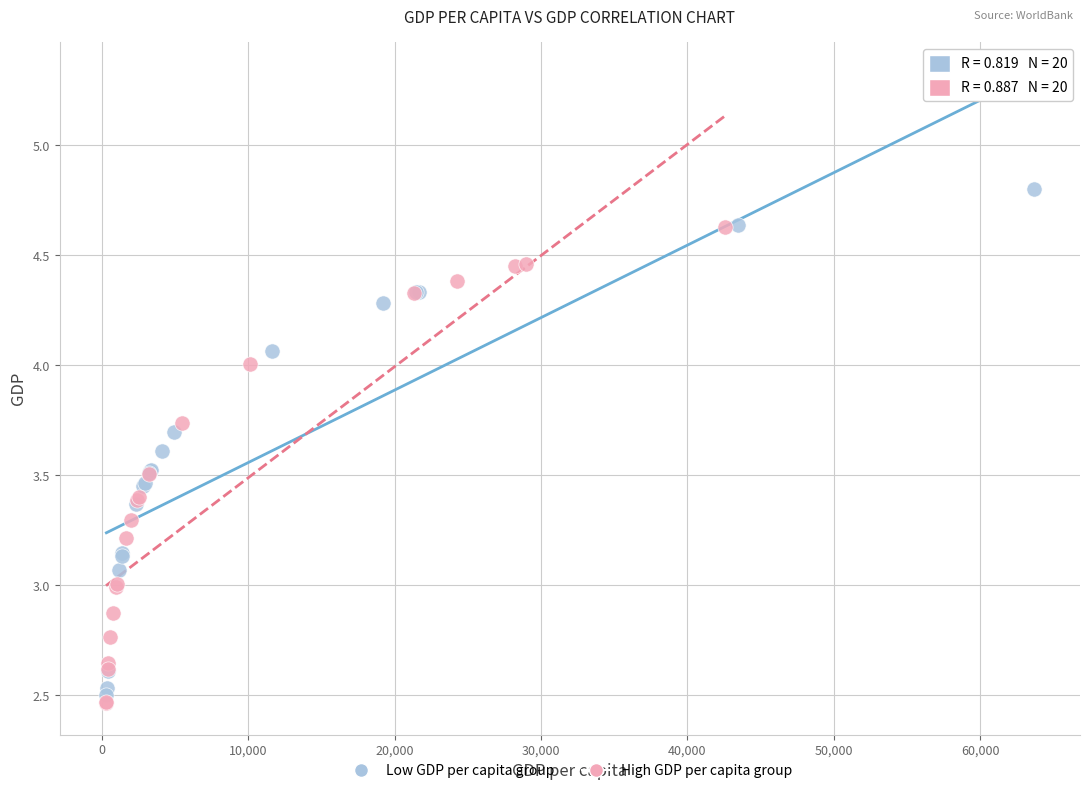

Which series contains the highest Y value?

Low GDP per capita group